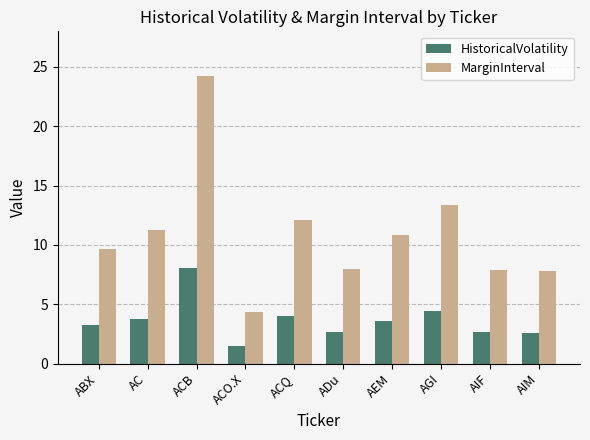

List the series in order of their peak value, highest first.

MarginInterval, HistoricalVolatility